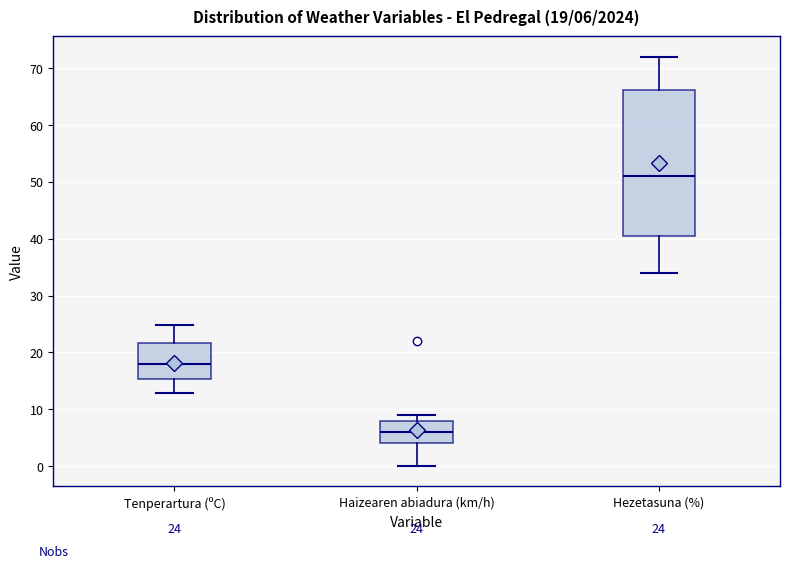

Comparing the boxes themselves (not the whiskers), which one is the tallest?

Hezetasuna (%)